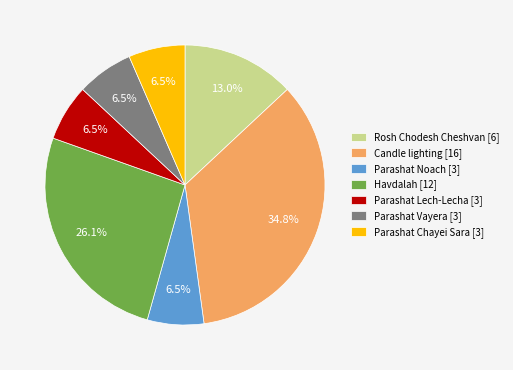

Does any single category account for the majority?

No